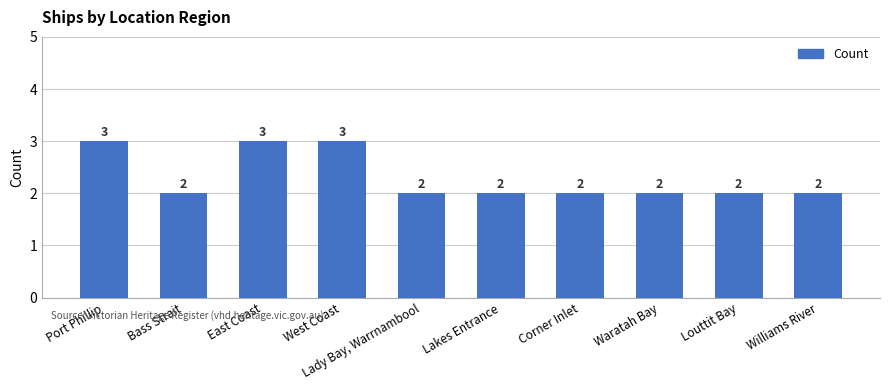

Reading left to right, extract all data points from this chart.

Port Phillip=3	Bass Strait=2	East Coast=3	West Coast=3	Lady Bay, Warrnambool=2	Lakes Entrance=2	Corner Inlet=2	Waratah Bay=2	Louttit Bay=2	Williams River=2